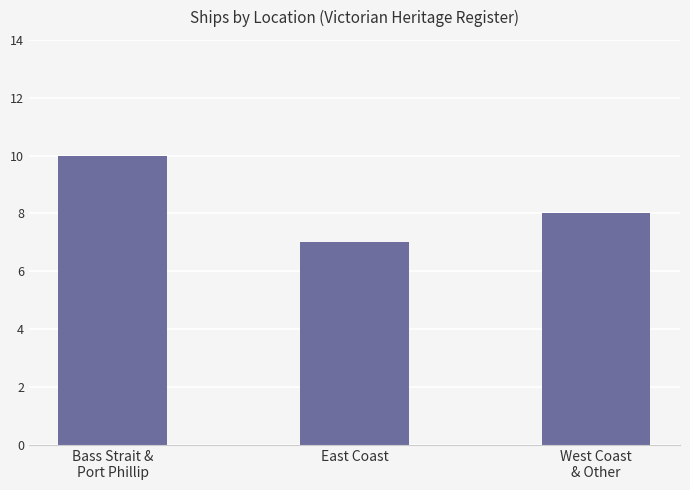

What is the change in value from Bass Strait &
Port Phillip to East Coast?

-3